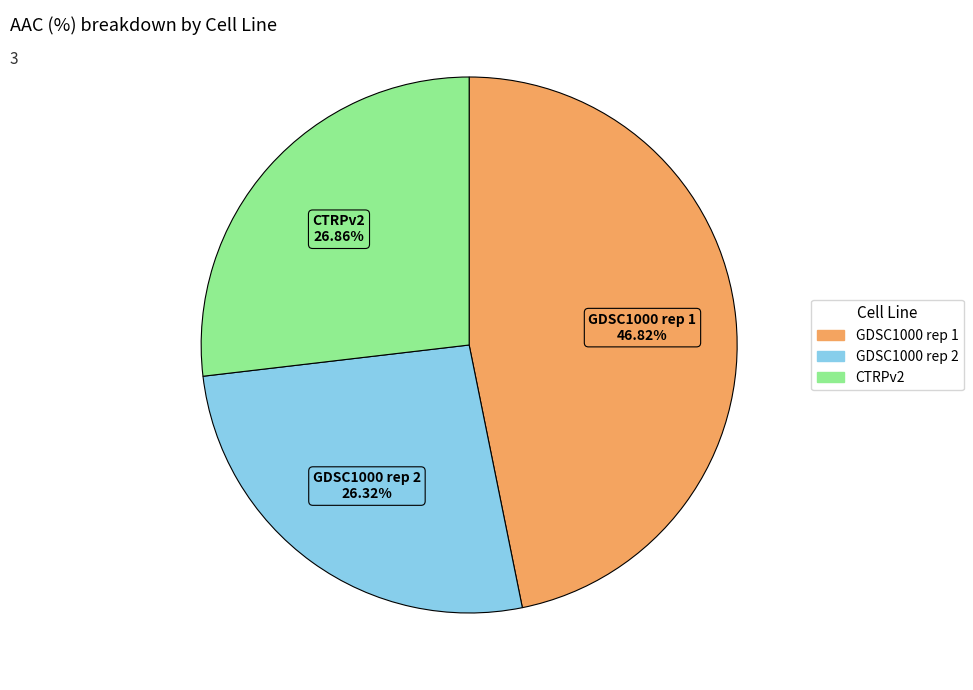

What percentage is NOT represented by GDSC1000 rep 2?

73.7%